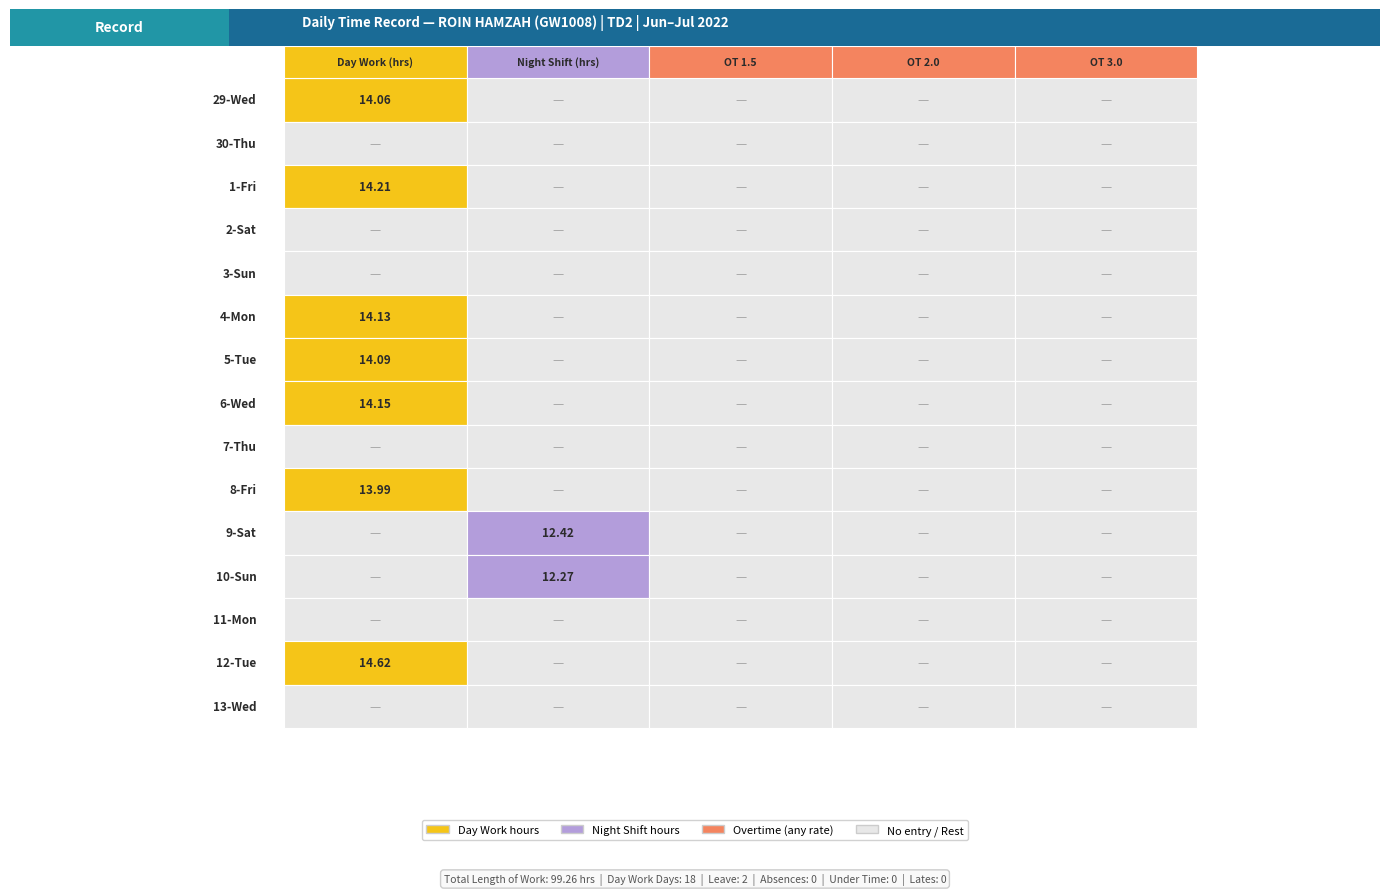

What is the sum of all 1-Fri values?

14.2